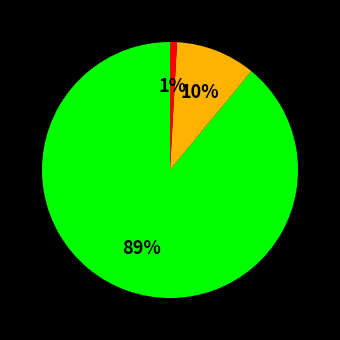

Is there any slice that represents more than half of the pie?

Yes